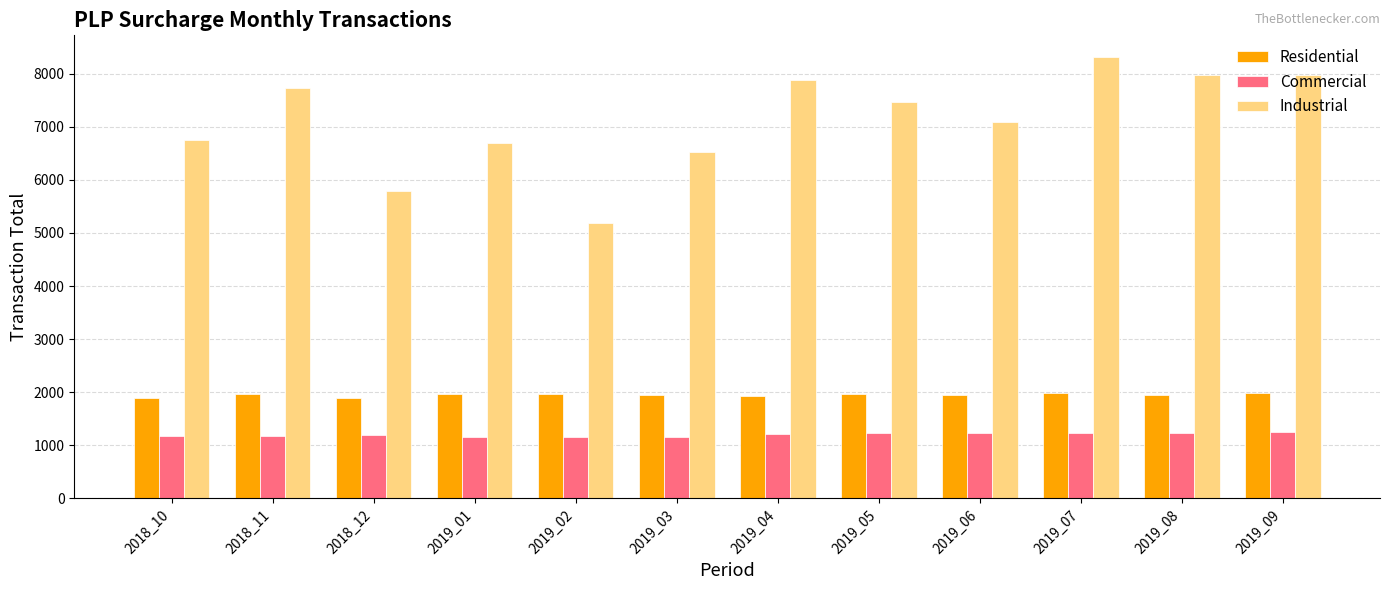

How many data points does each series have?

12